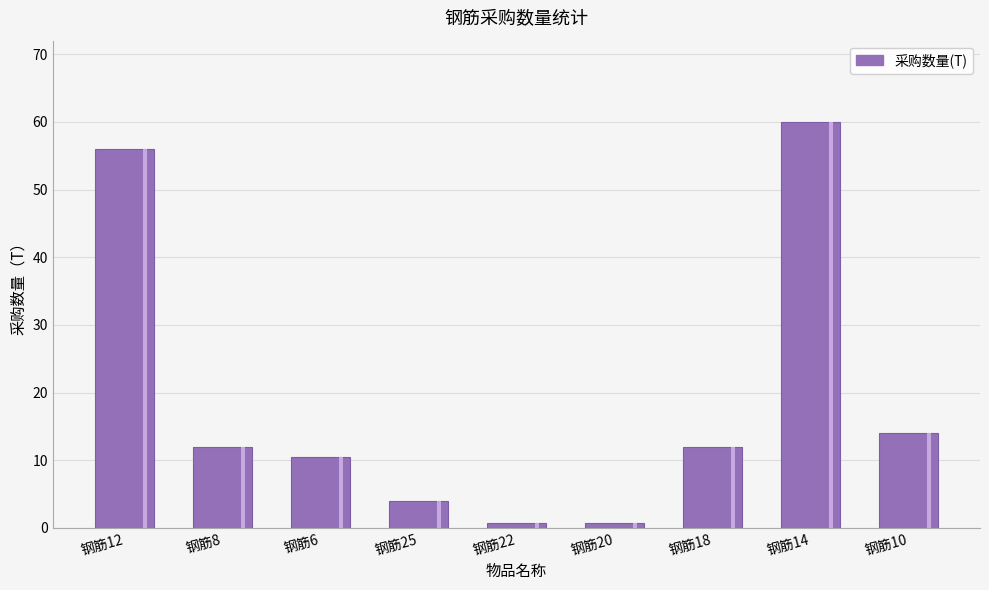

The value at 钢筋8 is 19.0. True or false?

False